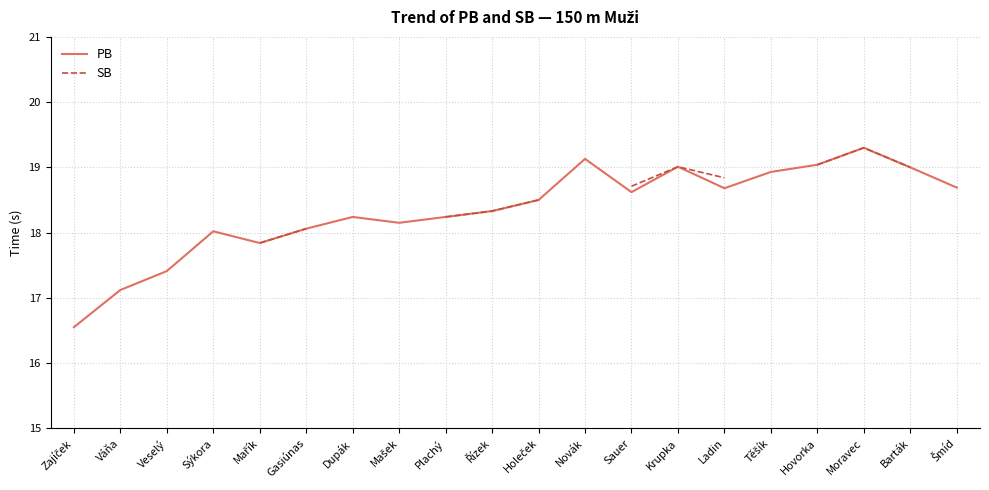

In PB, how many points are higher than both neighbors (excluding endpoints)?

5